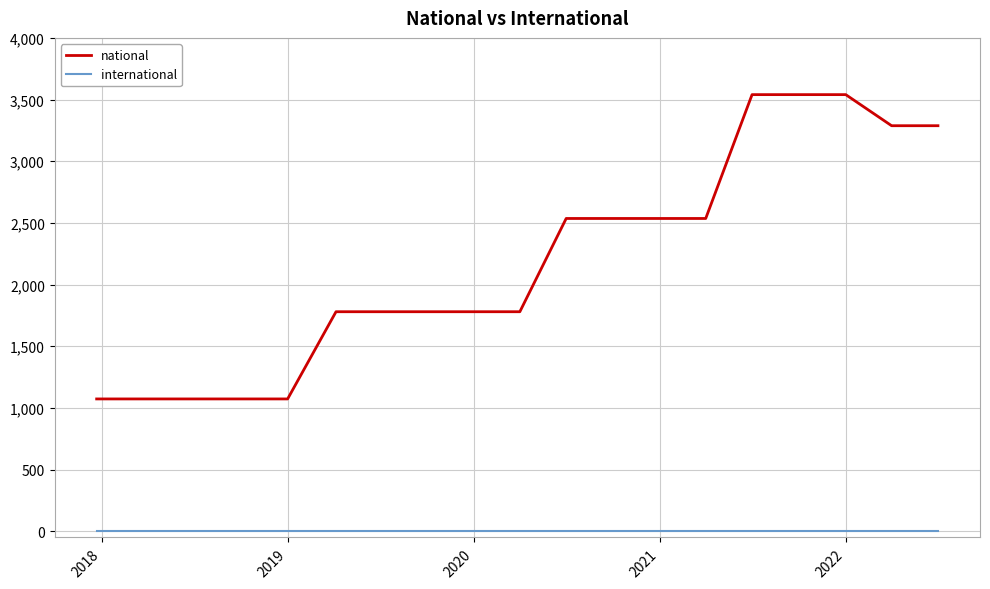

True or false: national and international cross at least once.

False